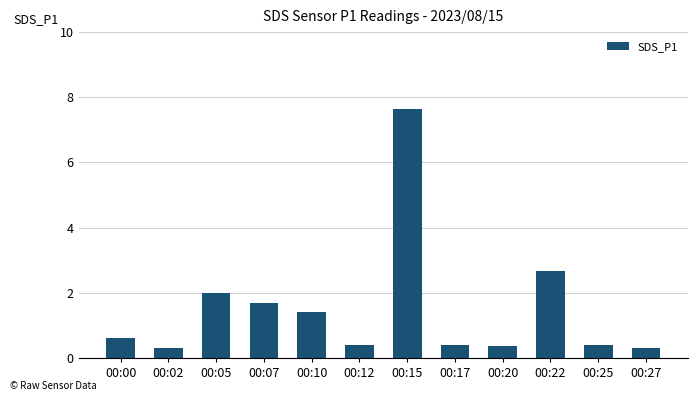

What is the change in value from 00:10 to 00:27?

-1.1